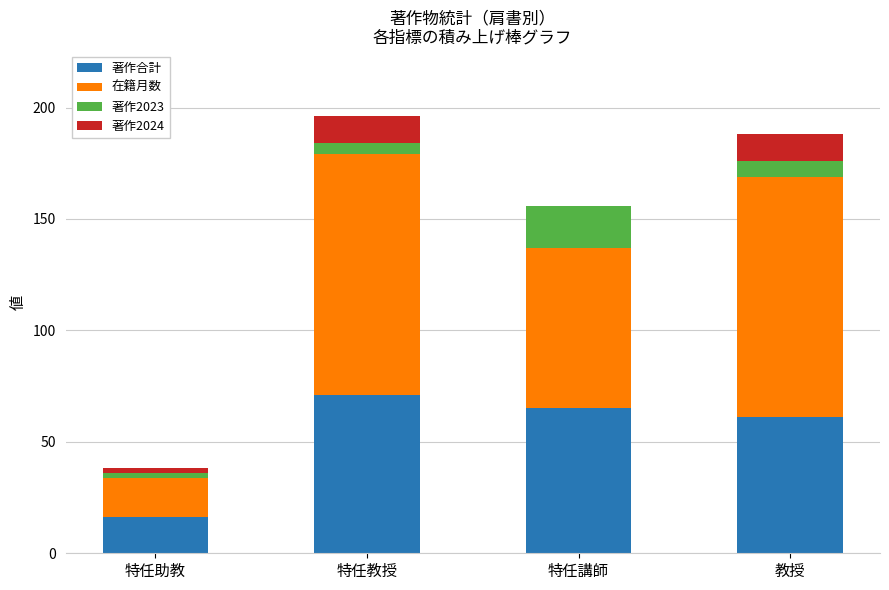

At which label does 著作合計 reach its peak?

特任教授